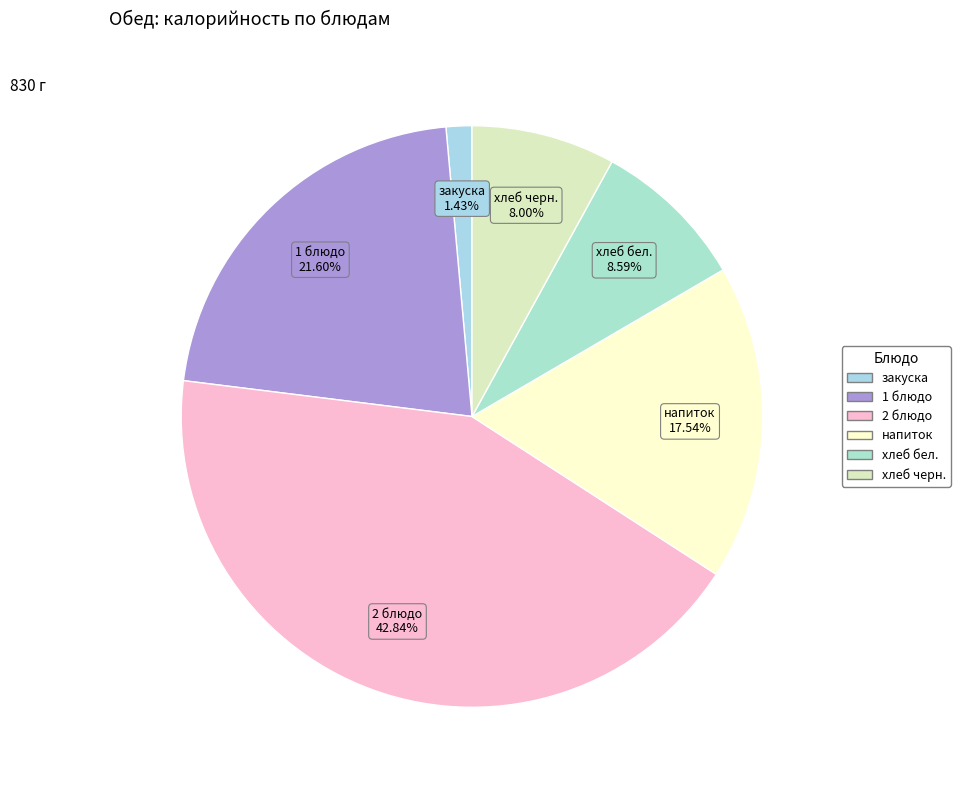

How many segments does this pie chart have?

6